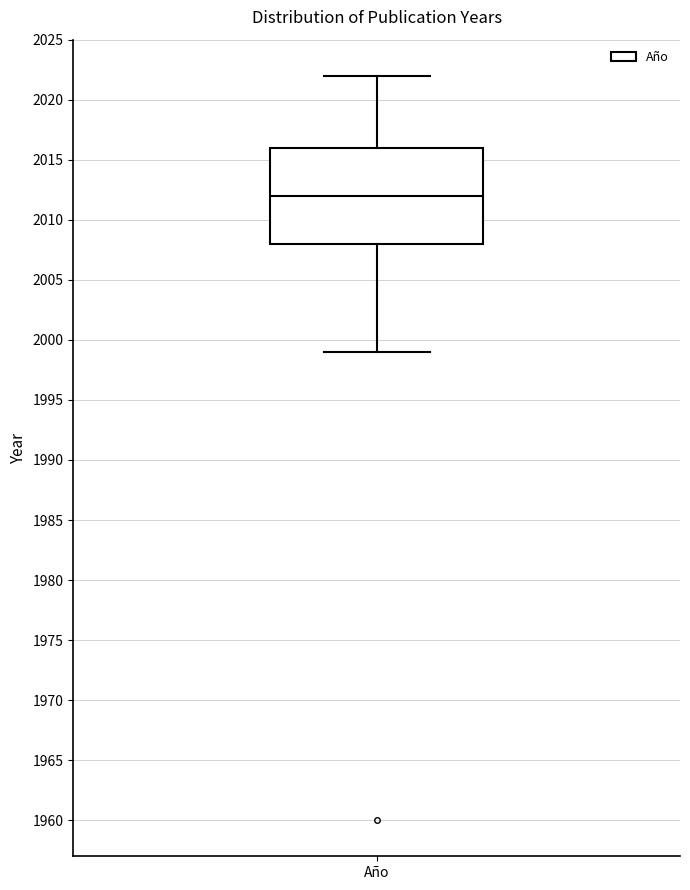

Where does the median line of the box for Año sit on the y-axis? The values are not printed on the chart, so give them approximately, as read against the axis.

2012